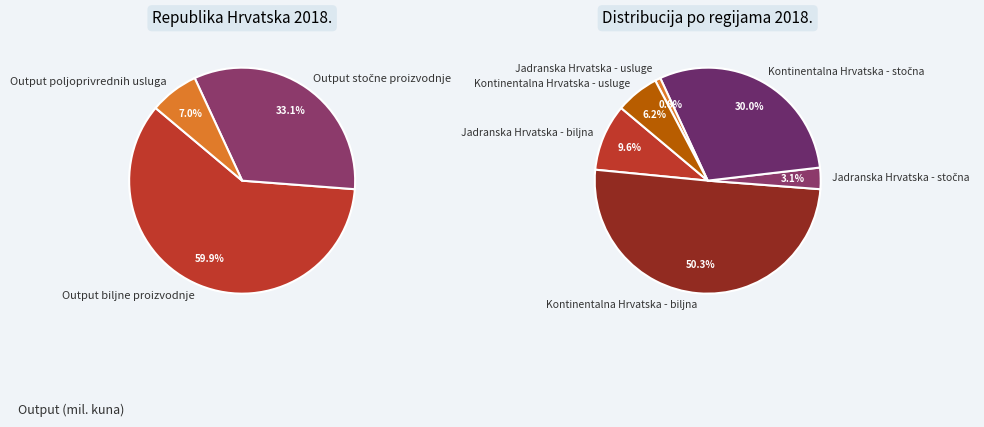

The Output stočne proizvodnje slice represents 33% of the pie. True or false?

True